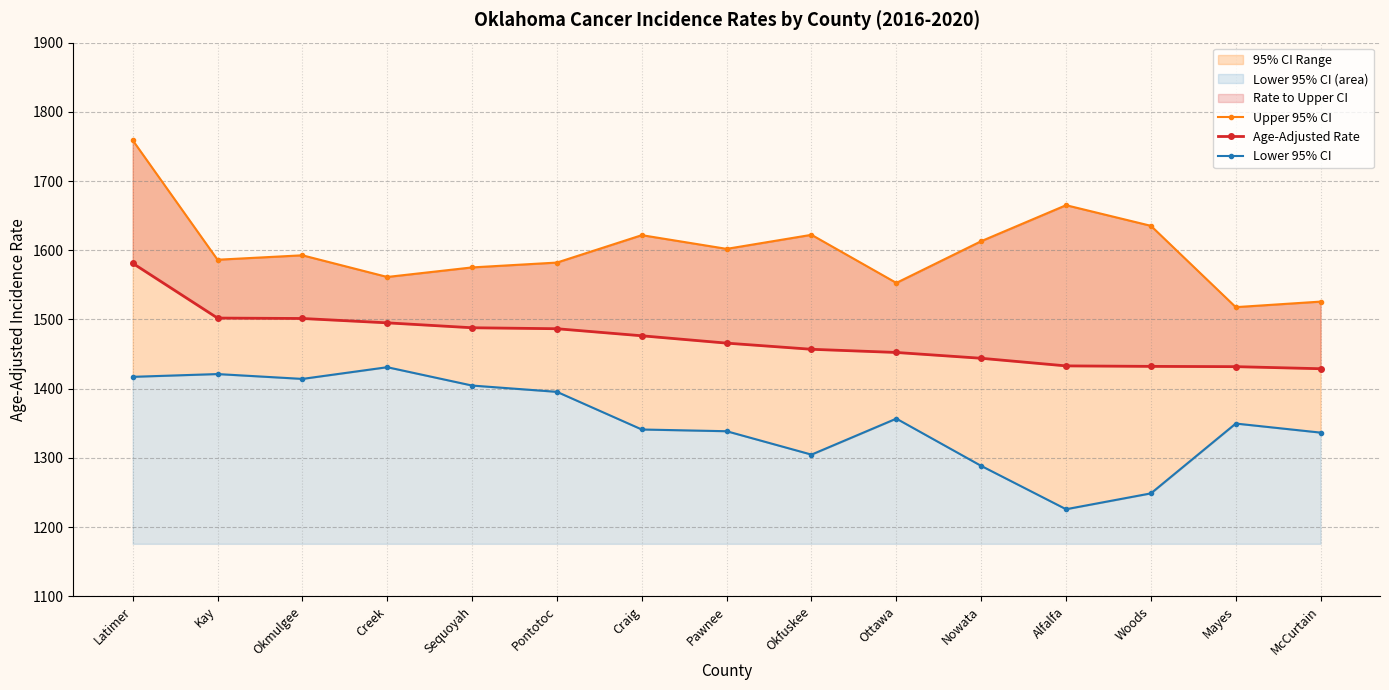

How many lines are shown in the chart?

3